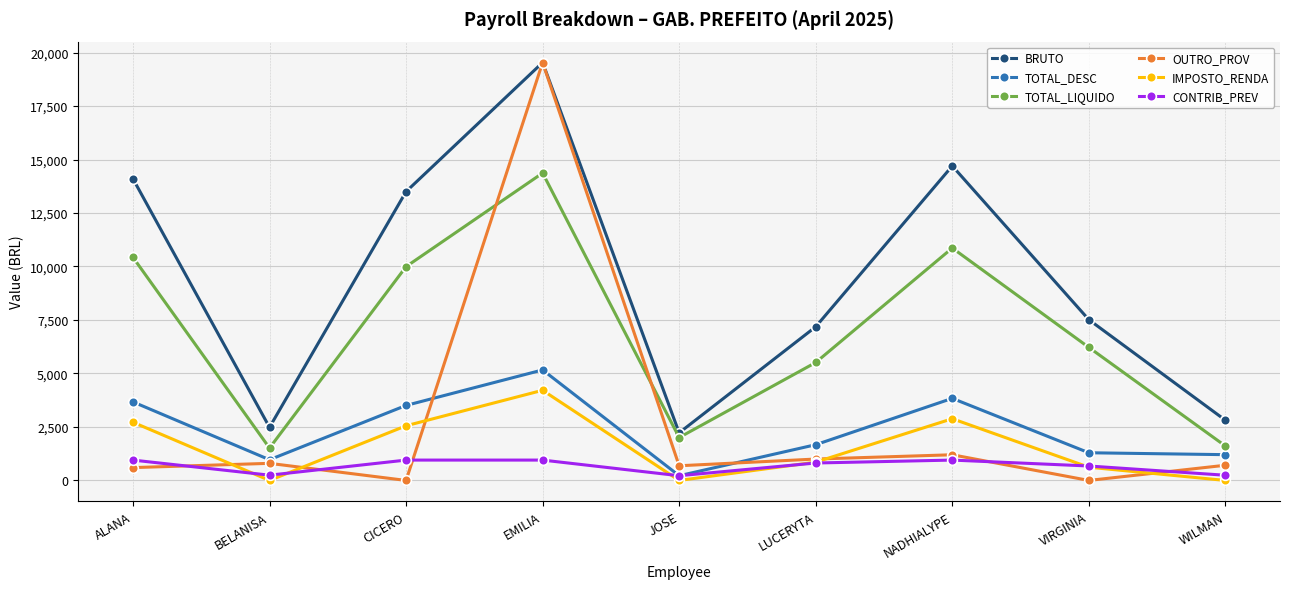

At which category does the chart reach its peak across all series?

EMILIA